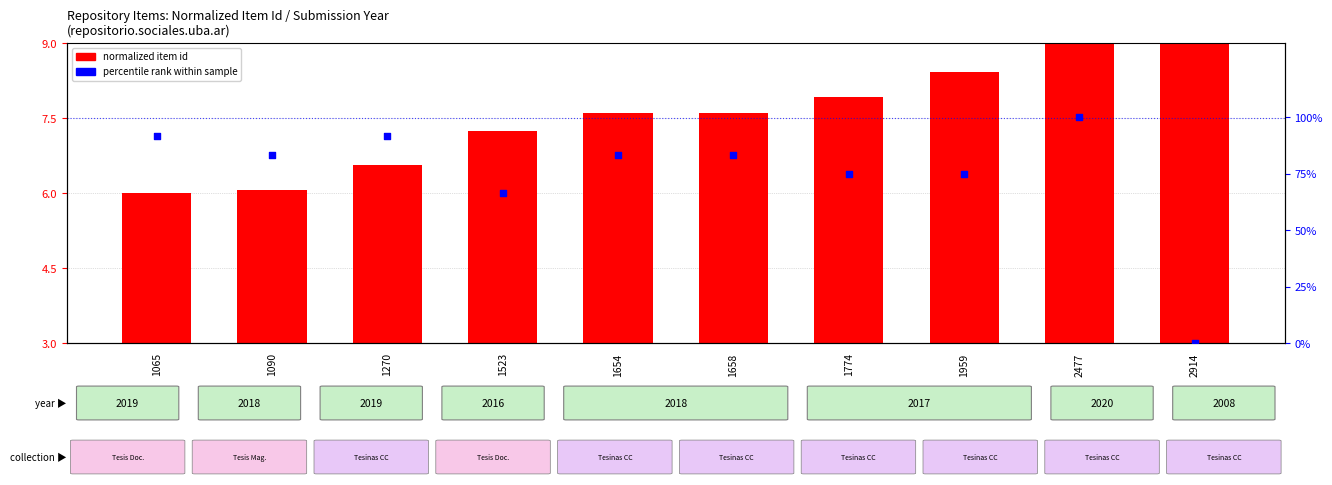

Which series has the largest total across all categories?

percentile rank within sample